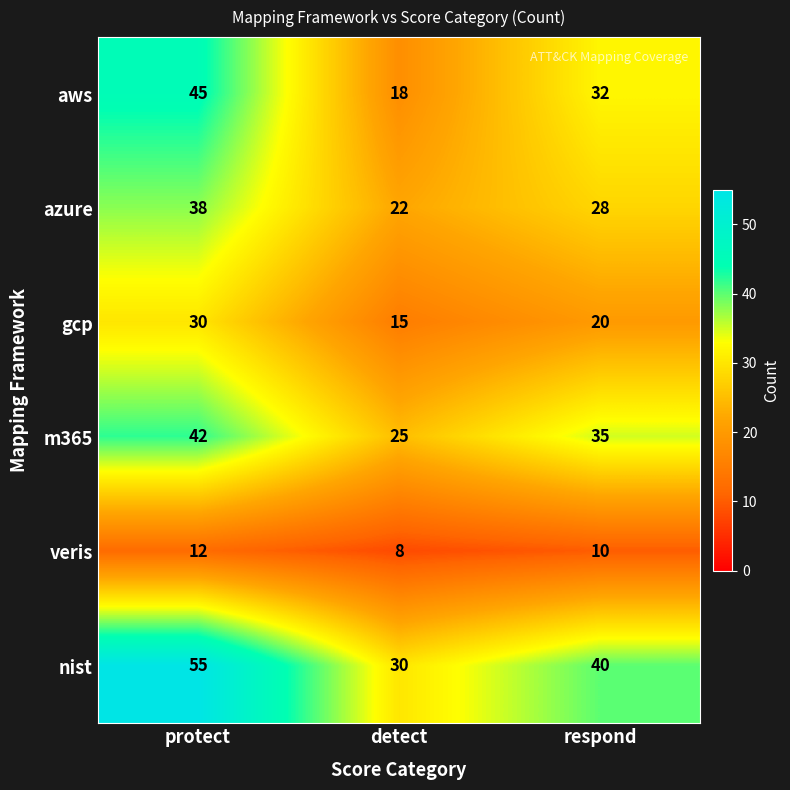

List the series in order of their peak value, lowest first.

veris, gcp, azure, m365, aws, nist